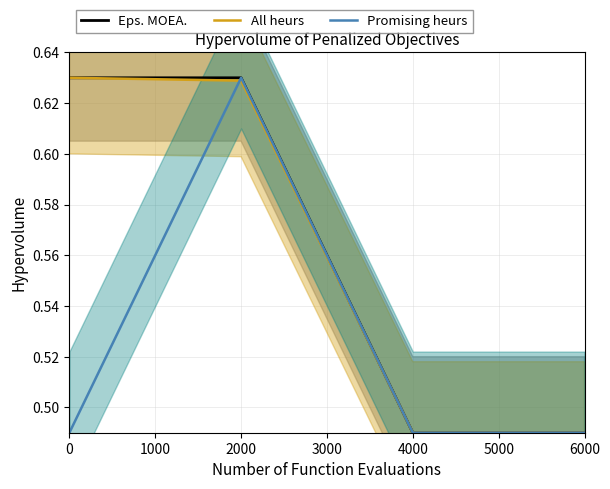

What is the value of the Eps. MOEA. point at the 1st from the left?

0.6